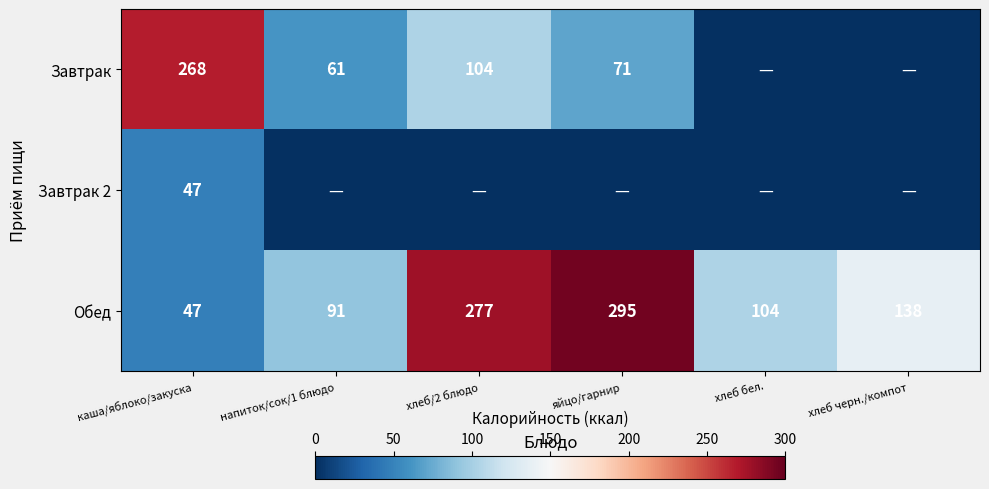

At which label does Обед reach its peak?

яйцо/гарнир